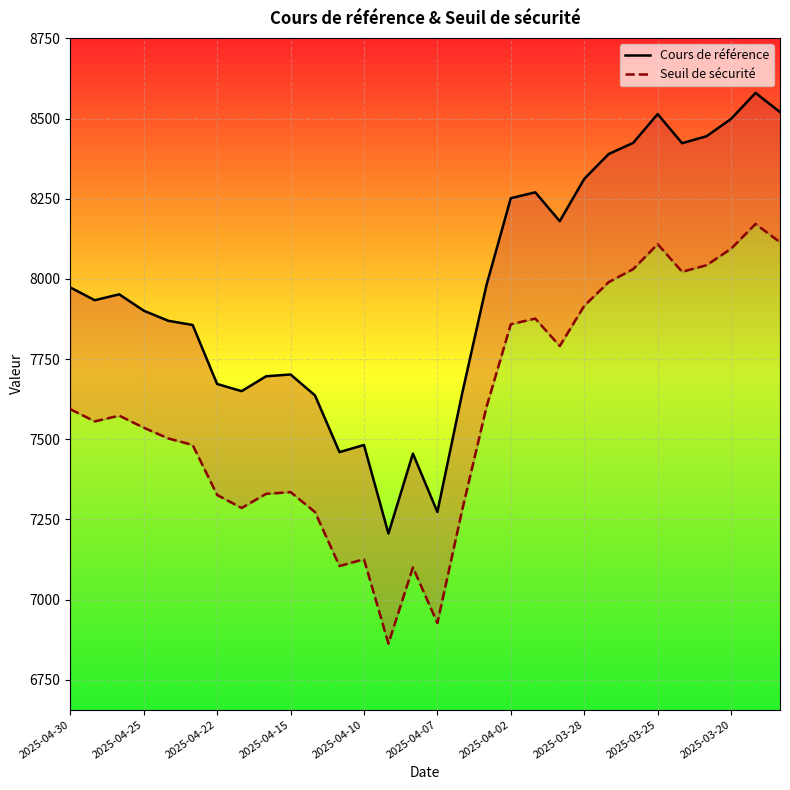

The value of Seuil de sécurité at 29 is 1653.0. True or false?

False